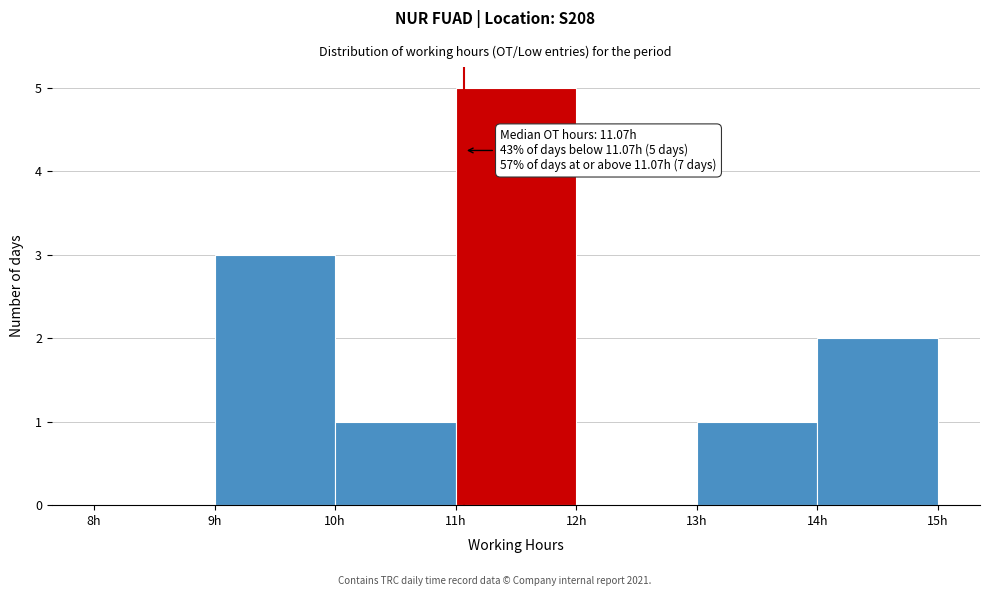

Which range on the x-axis has the tallest bar?

11 to 12